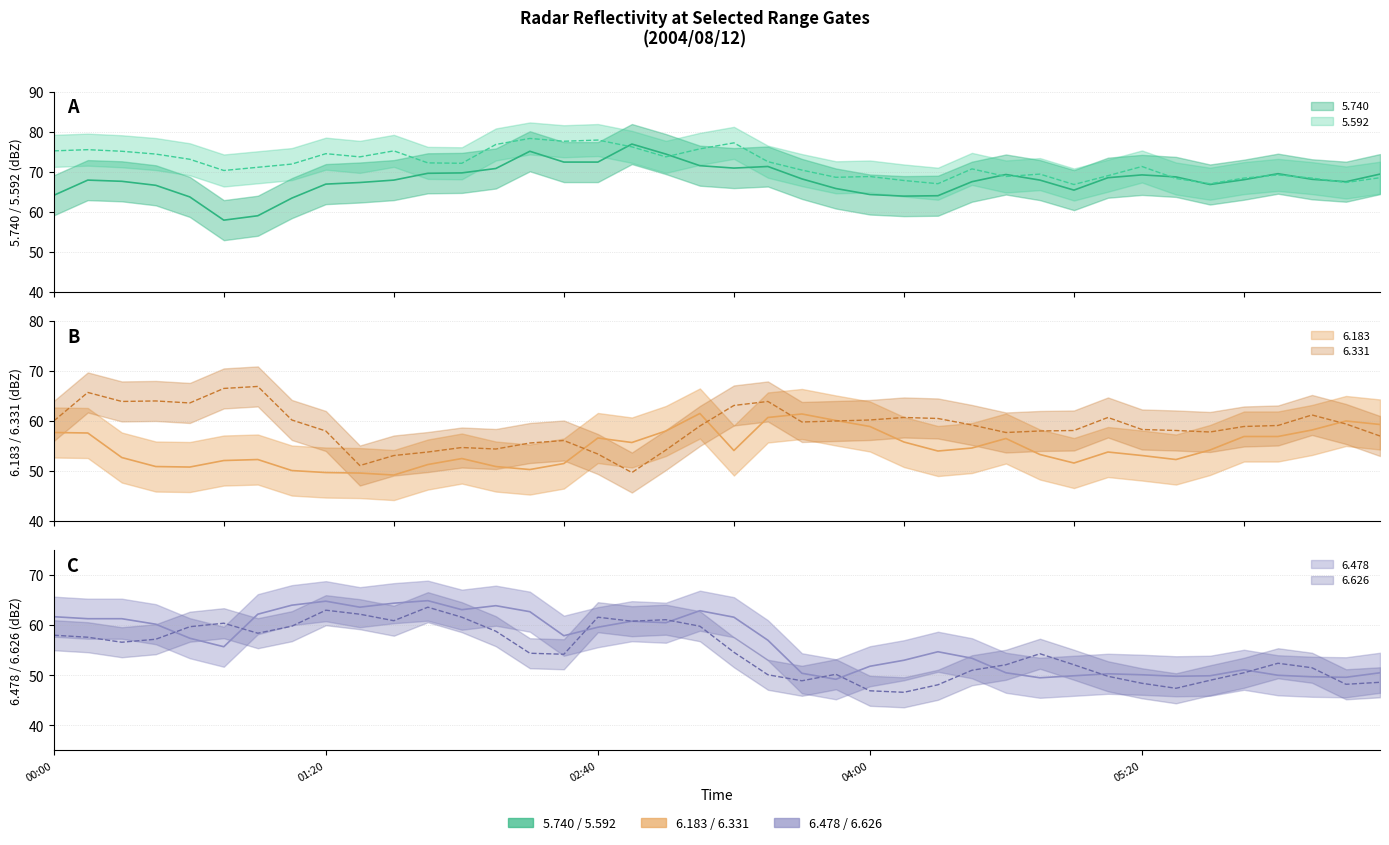

Where is 6.626 nearest to the value 55?

2004/08/12 03:20